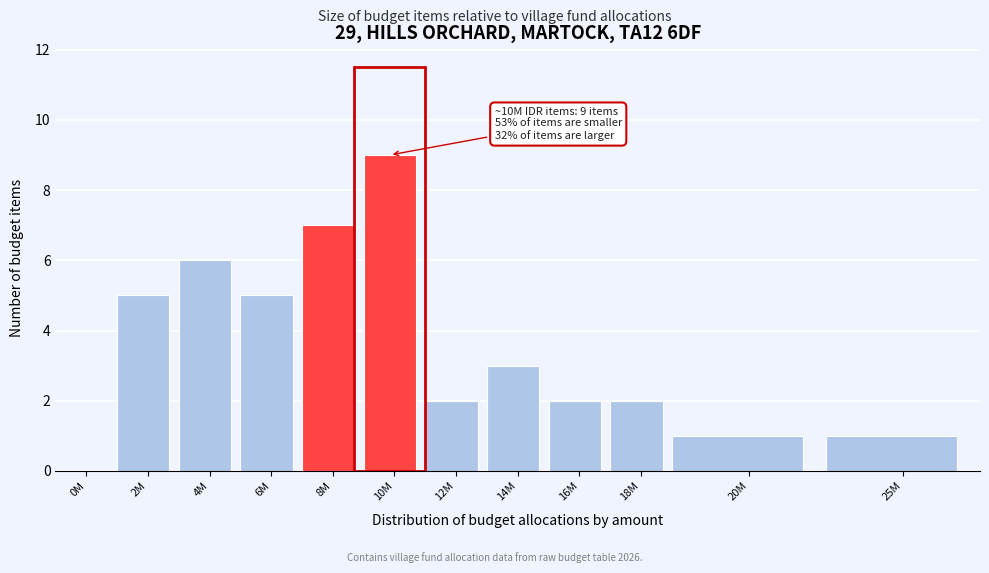

Reading right to left, list all the values displayed in this chart.

25M=1	20M=1	18M=2	16M=2	14M=3	12M=2	10M=9	8M=7	6M=5	4M=6	2M=5	0M=0